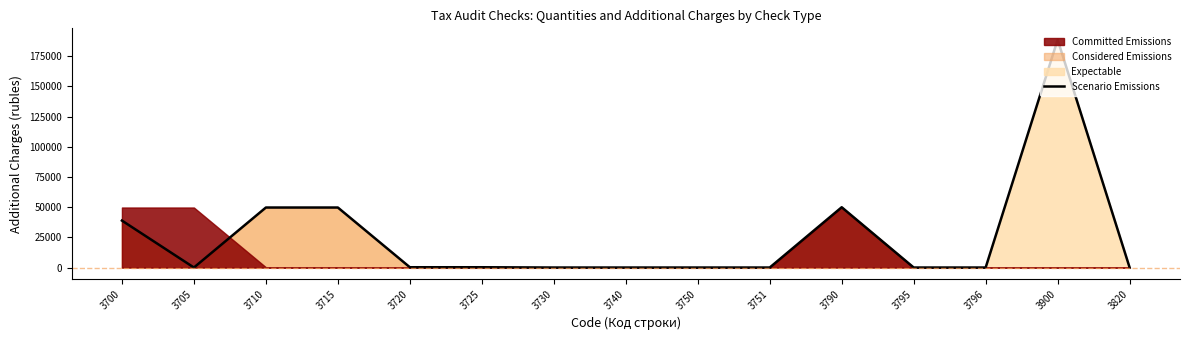

True or false: there are more than 0 points higher than both neighbors.

True